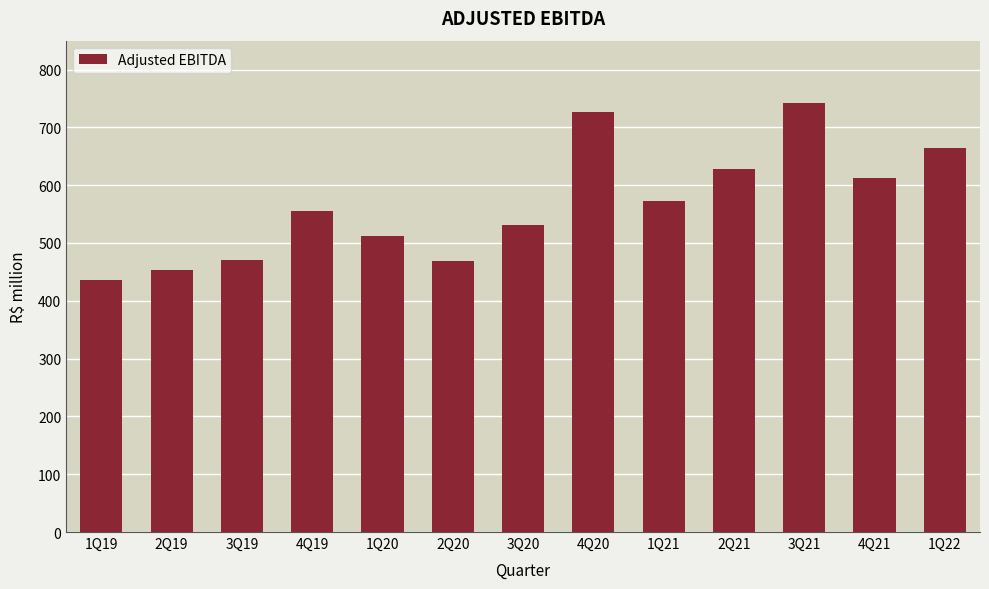

The value at 1Q20 is 832.2. True or false?

False